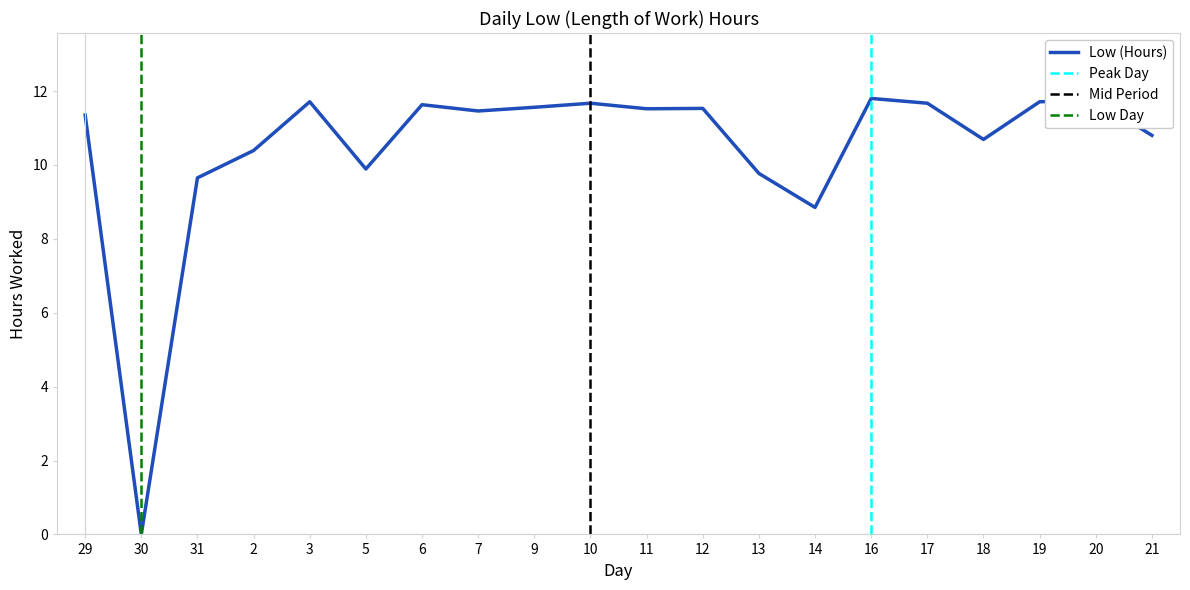

Rank the categories by value from lowest to highest.

30, 14, 31, 13, 5, 2, 18, 21, 29, 7, 11, 12, 9, 6, 10, 17, 3, 19, 20, 16